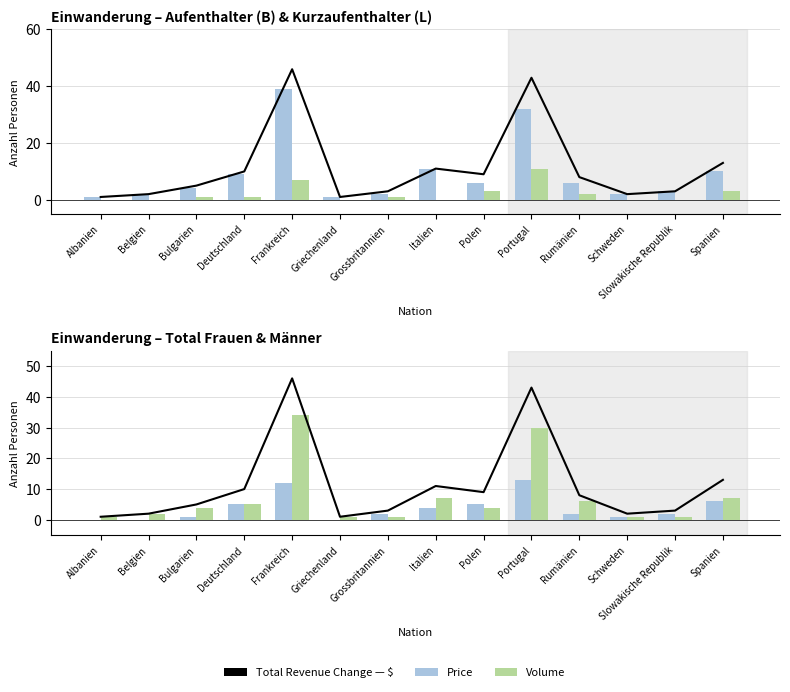

Reading left to right, transcribe all the data shown in this chart.

Total: 1	2	5	10	46	1	3	11	9	43	8	2	3	13
Aufenthalter (B): 1	2	4	9	39	1	2	11	6	32	6	2	3	10
Kurzaufenthalter (L): 0	0	1	1	7	0	1	0	3	11	2	0	0	3
Frauen: 0	0	1	5	12	0	2	4	5	13	2	1	2	6
Männer: 1	2	4	5	34	1	1	7	4	30	6	1	1	7